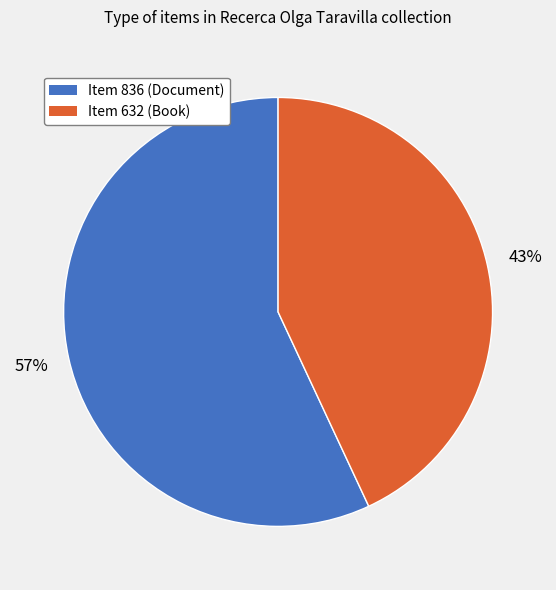

What is the largest slice in the pie chart?

Item 836 (Document)